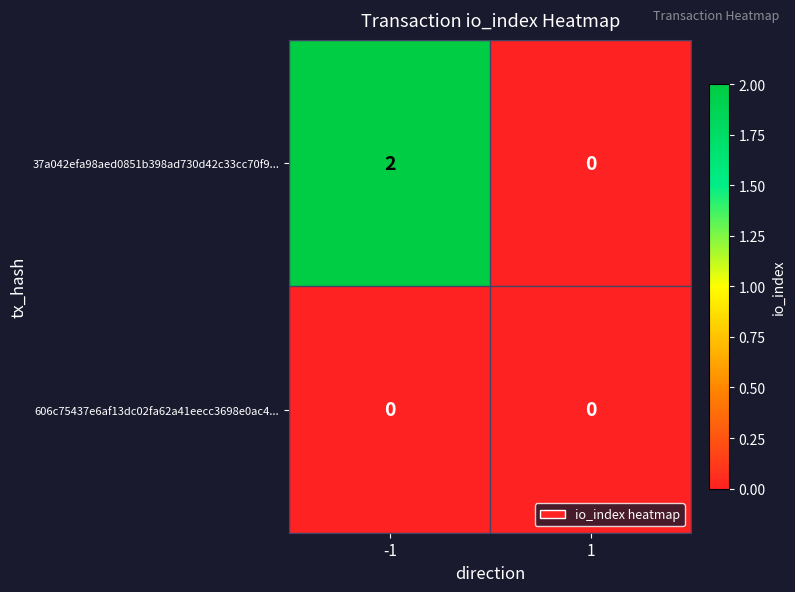

Rank the series by their average value, from lowest to highest.

606c75437e6af13dc02fa62a41eecc3698e0ac4..., 37a042efa98aed0851b398ad730d42c33cc70f9...